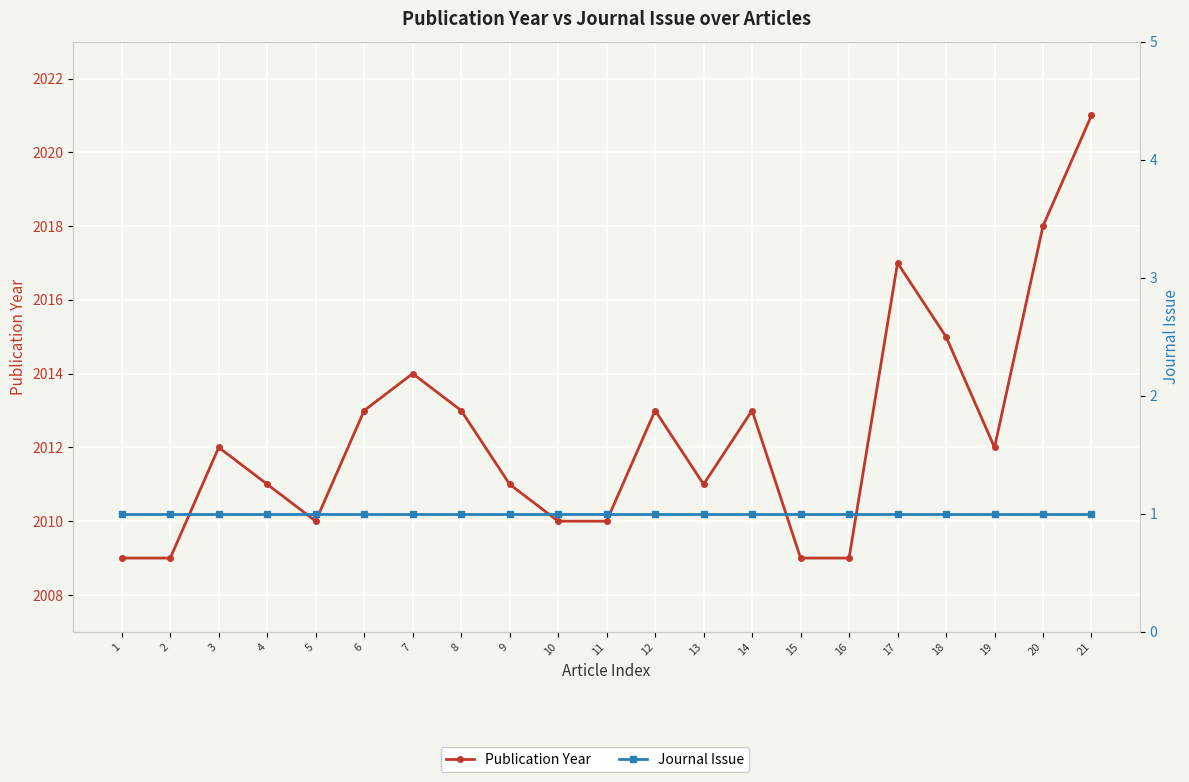

At which category is the sum across all series the highest?

21